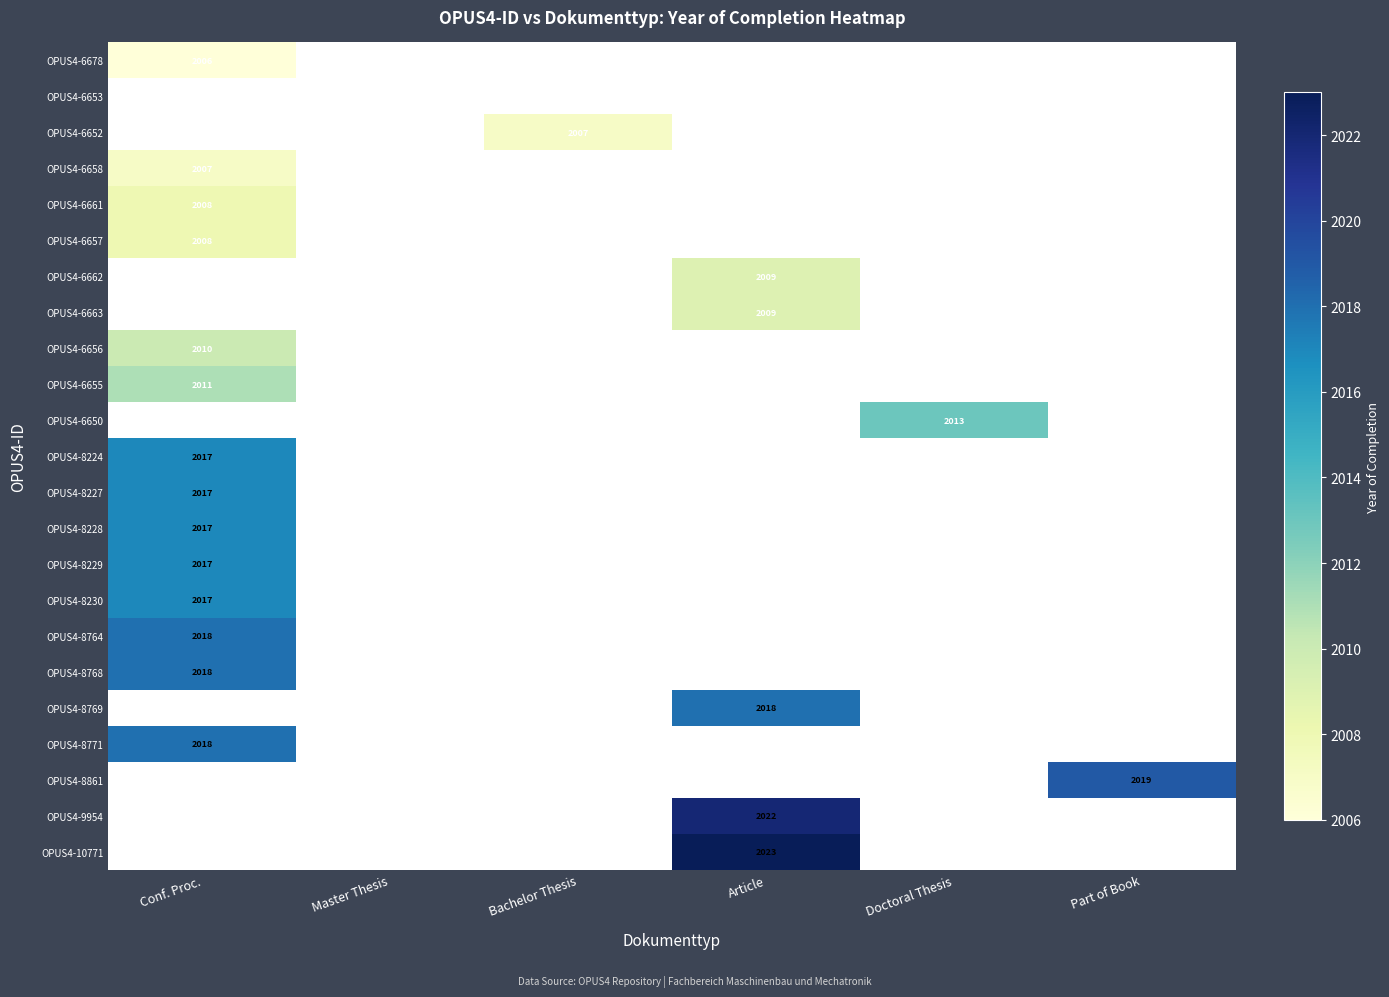

Is it true that OPUS4-6655 equals 2011 at Conf. Proc.?

True